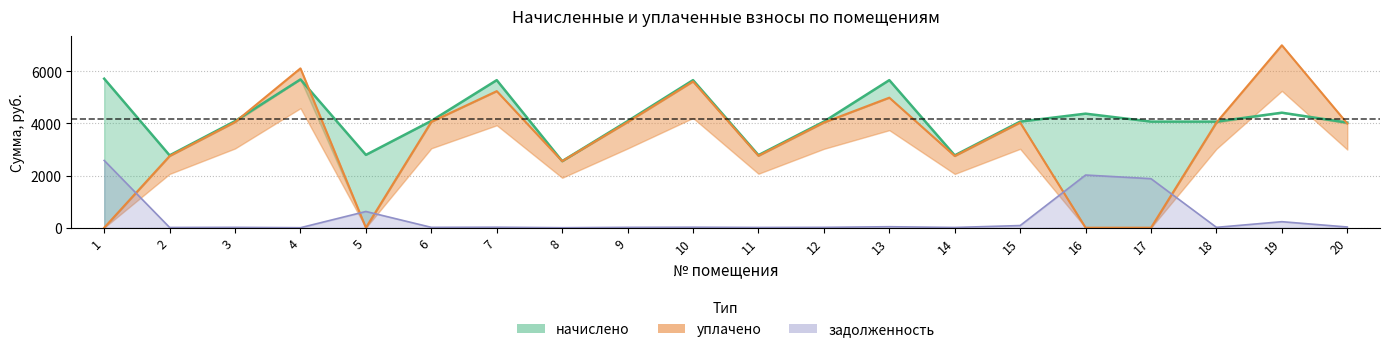

Reading left to right, extract all data points from this chart.

начислено: 1=5717.8	2=2775.6	3=4089.4	4=5690.0	5=2794.1	6=4098.6	7=5662.2	8=2554.5	9=4089.4	10=5662.2	11=2784.8	12=4070.9	13=5662.2	14=2775.6	15=4070.9	16=4376.2	17=4070.9	18=4070.9	19=4413.2	20=4033.9
уплачено: 1=0.0	2=2751.0	3=4053.1	4=6113.8	5=0.0	6=4062.3	7=5240.4	8=2554.2	9=4053.1	10=5612.0	11=2760.2	12=4034.8	13=4989.6	14=2751.0	15=4035.0	16=0.0	17=0.0	18=4034.8	19=7000.0	20=3997.4
задолженность (нач): 1=2580.1	2=9.3	3=13.6	4=0.0	5=622.6	6=13.7	7=18.9	8=0.0	9=13.6	10=18.9	11=9.3	12=13.6	13=37.7	14=9.3	15=82.4	16=2021.0	17=1880.9	18=13.6	19=230.5	20=26.9